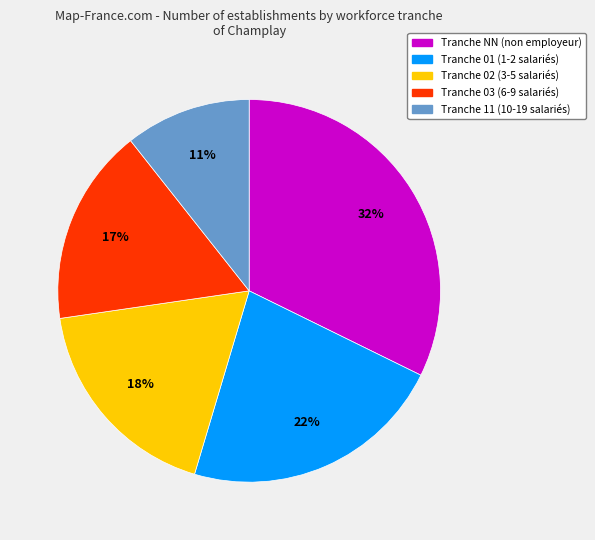

Count the number of slices in the pie.

5